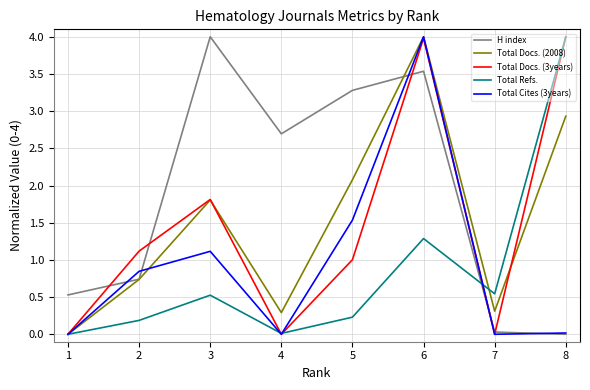

Is it true that Total Refs. equals 0.1 at 5?

False